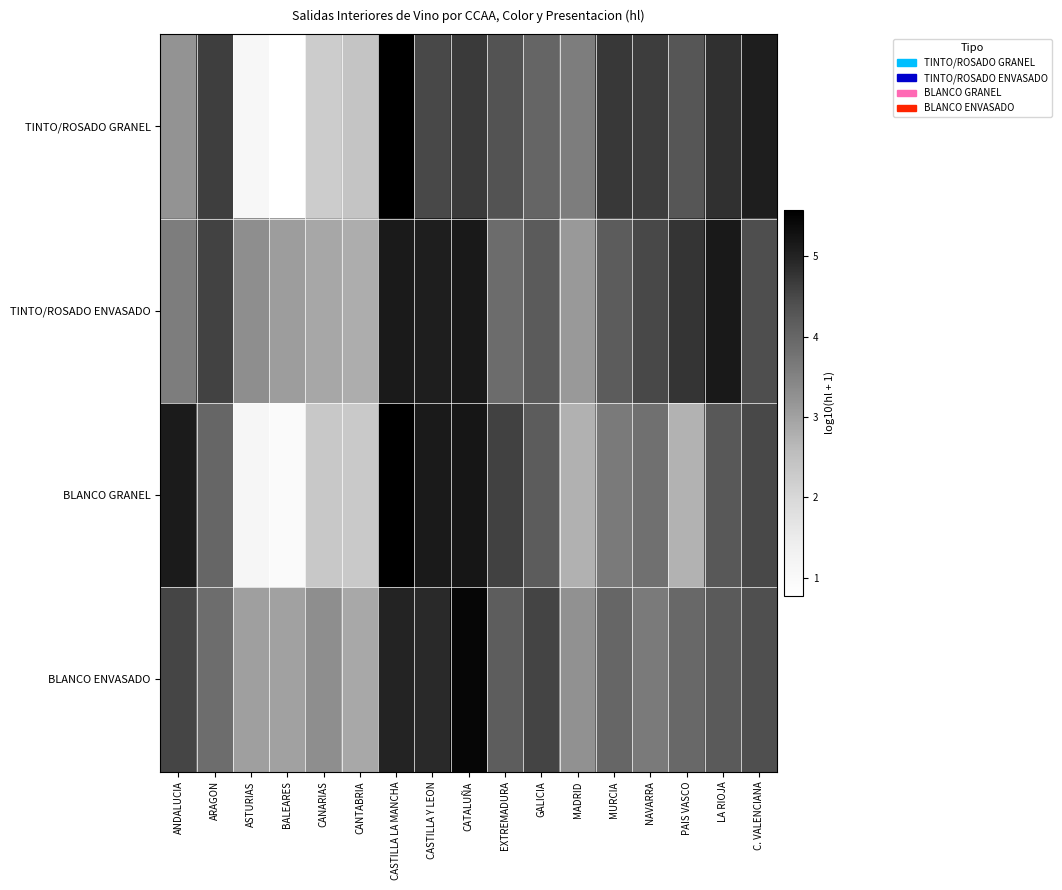

What is the total value across all series at MADRID?

12.7